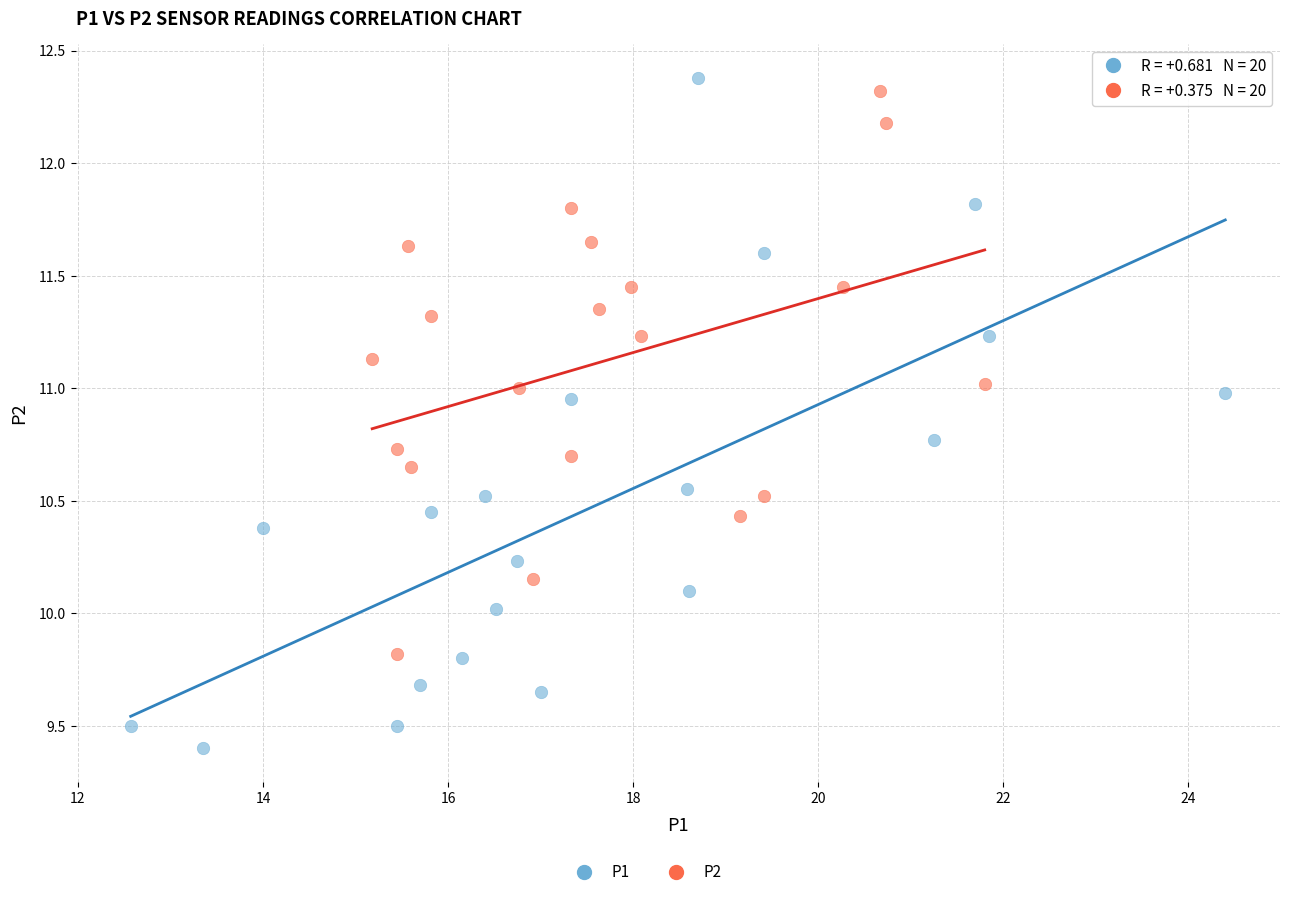

Which series has the widest spread of Y values?

P1